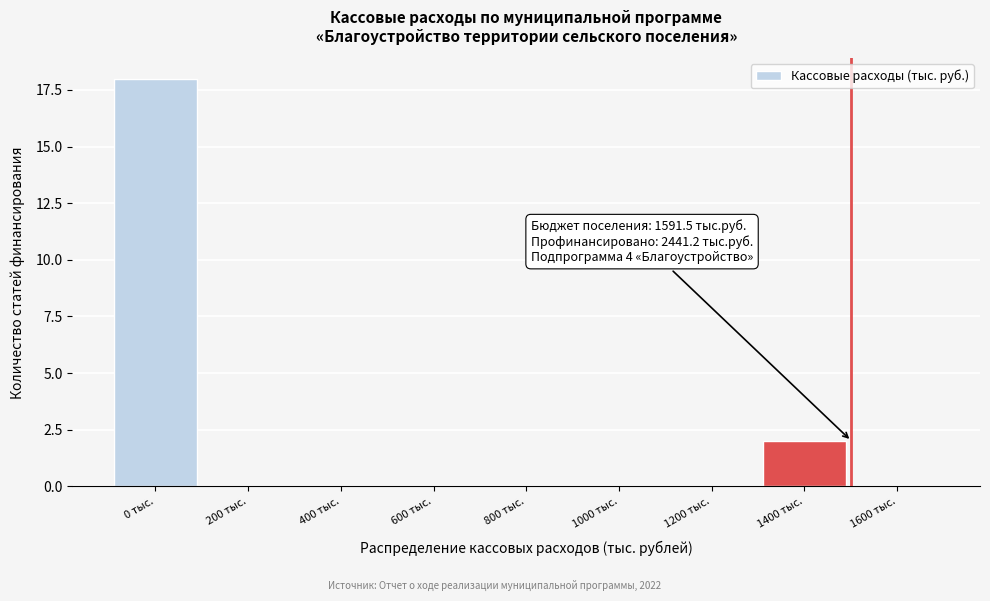

Reading right to left, transcribe all the data shown in this chart.

1600 тыс.=0	1400 тыс.=2	1200 тыс.=0	1000 тыс.=0	800 тыс.=0	600 тыс.=0	400 тыс.=0	200 тыс.=0	0 тыс.=18